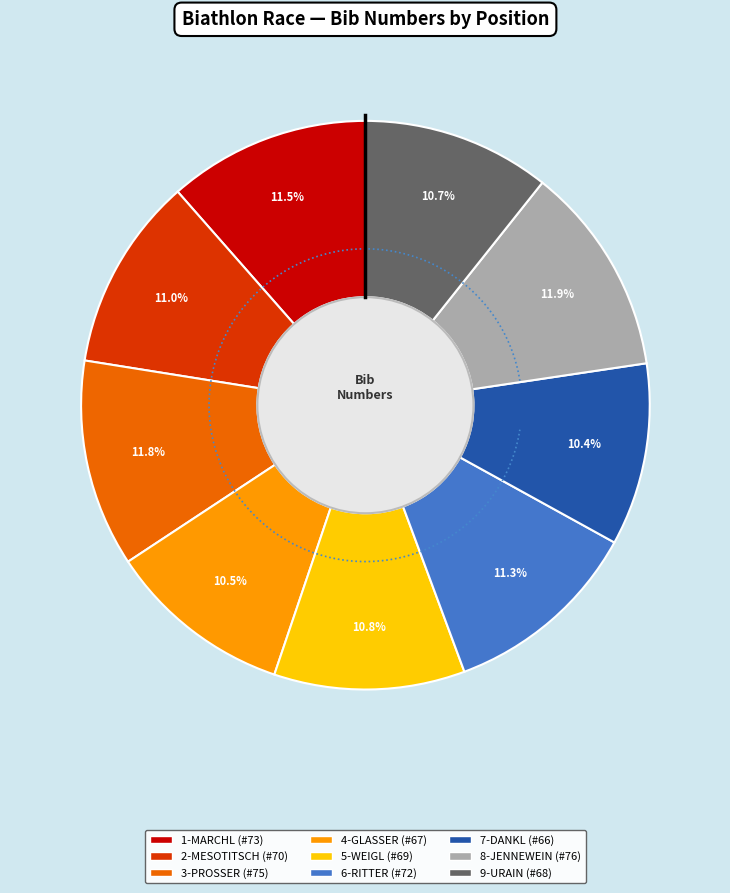

To the nearest percent, what percentage of the pie is 2-MESOTITSCH?

11%